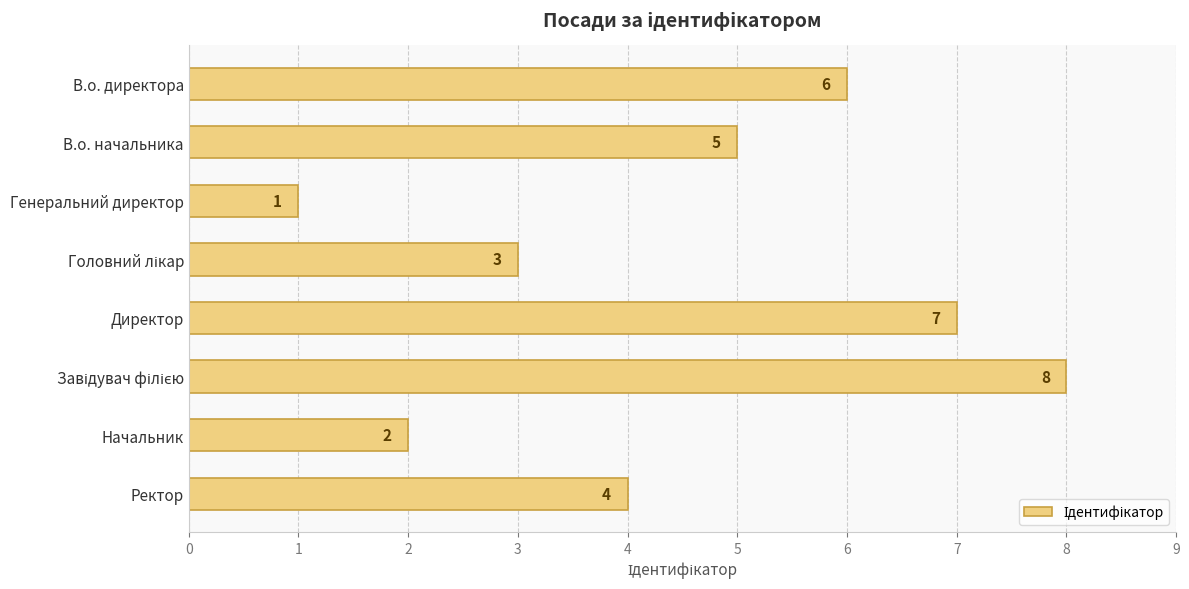

At which category does the chart reach its minimum across all series?

Генеральний директор